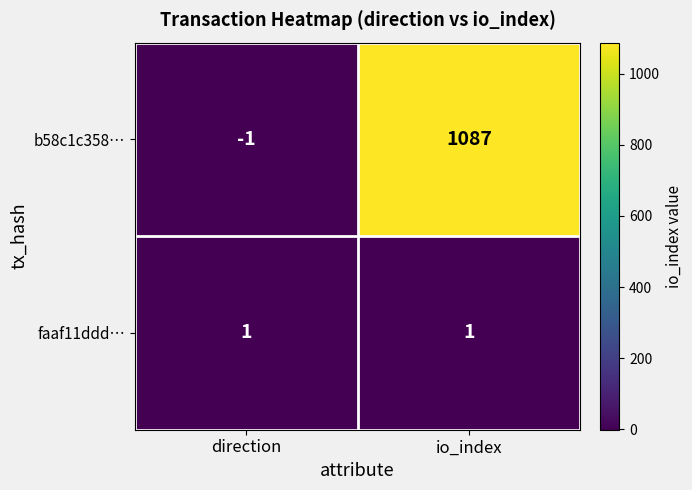

What is the difference between the b58c1c358… values at direction and io_index?

1088